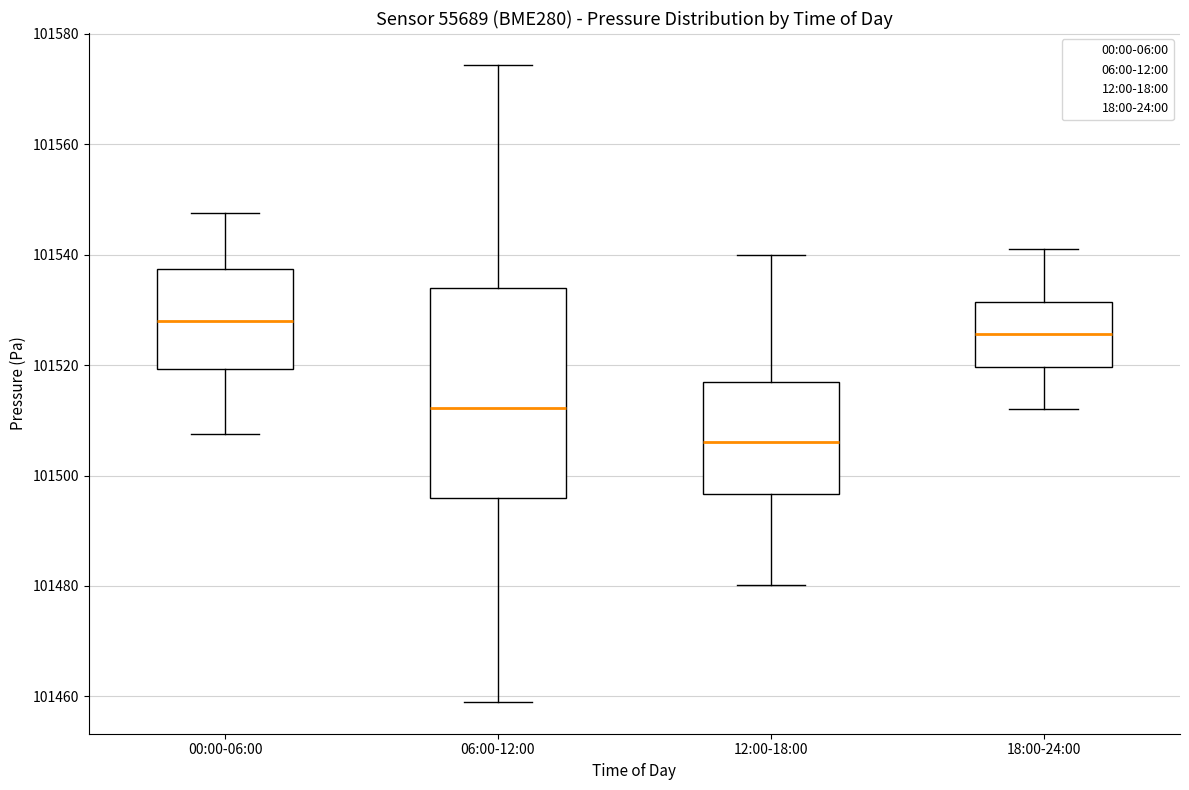

Which box is the tallest, from its lower edge to its upper edge?

06:00-12:00